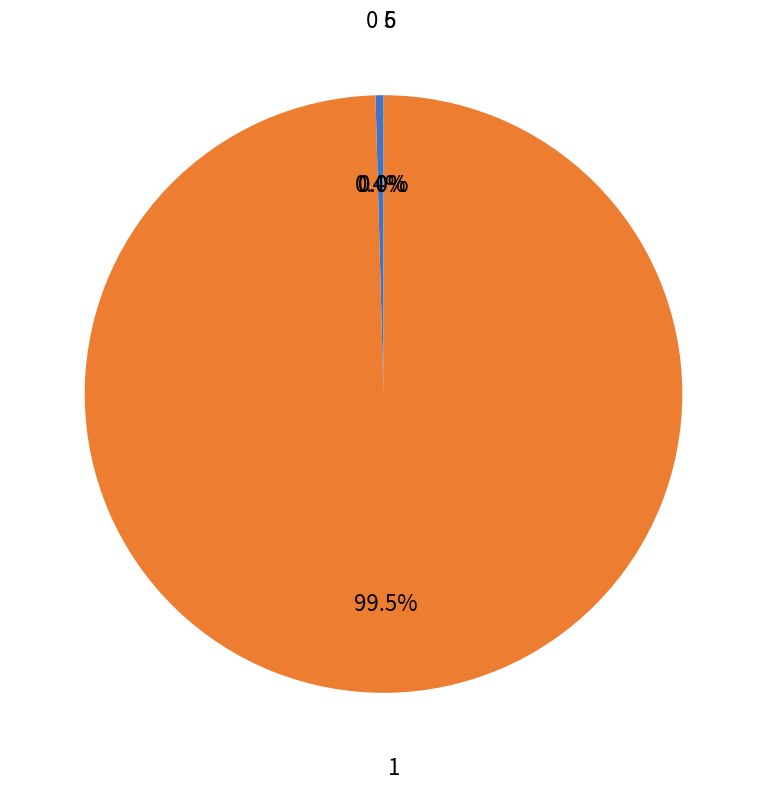

What is the majority slice?

1